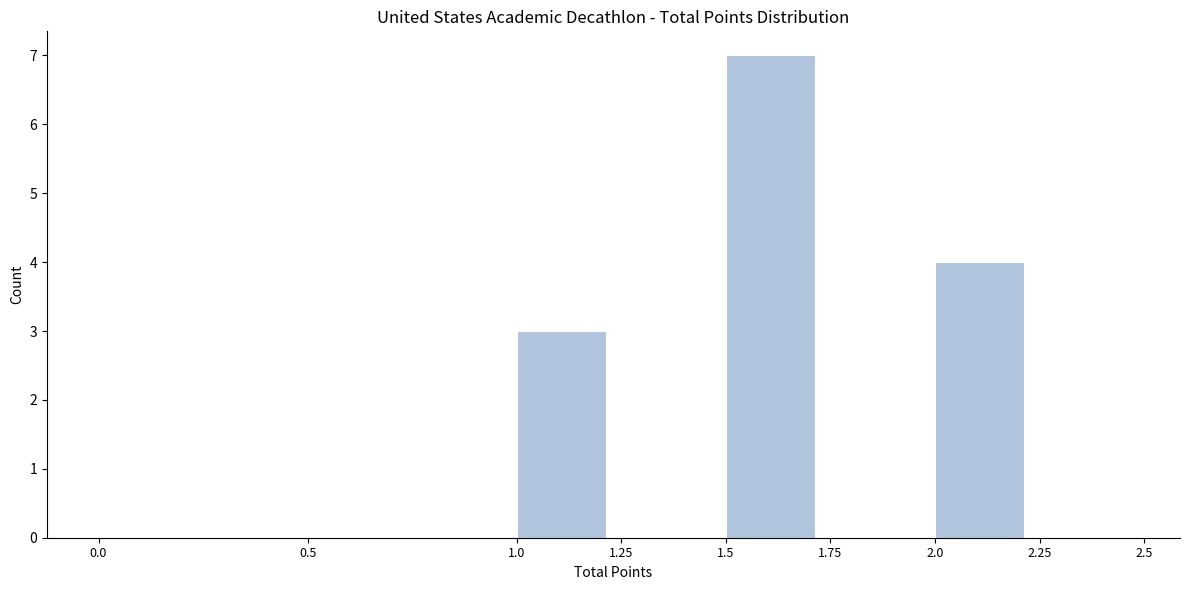

Reading left to right, list every bar in this chart as the range it spans on the x-axis followed by its height. The values are not printed on the chart, so give them approximately, as read against the axis.

0.0 to 0.5: 0
0.5 to 1.0: 0
1.0 to 1.25: 3
1.25 to 1.5: 0
1.5 to 1.75: 7
1.75 to 2.0: 0
2.0 to 2.25: 4
2.25 to 2.5: 0